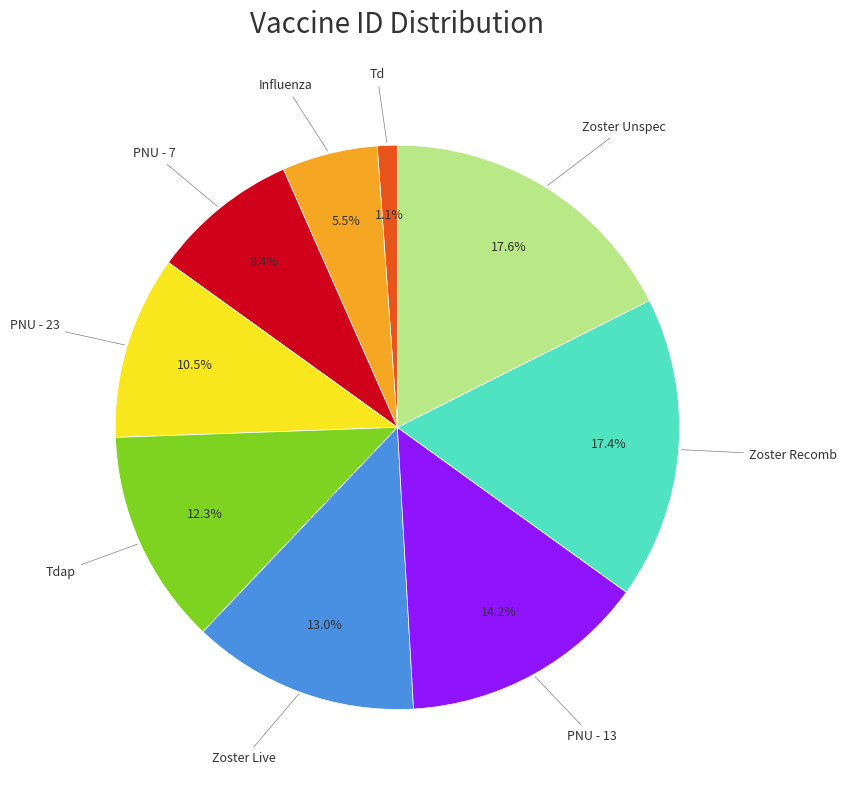

Is there any slice that represents more than half of the pie?

No